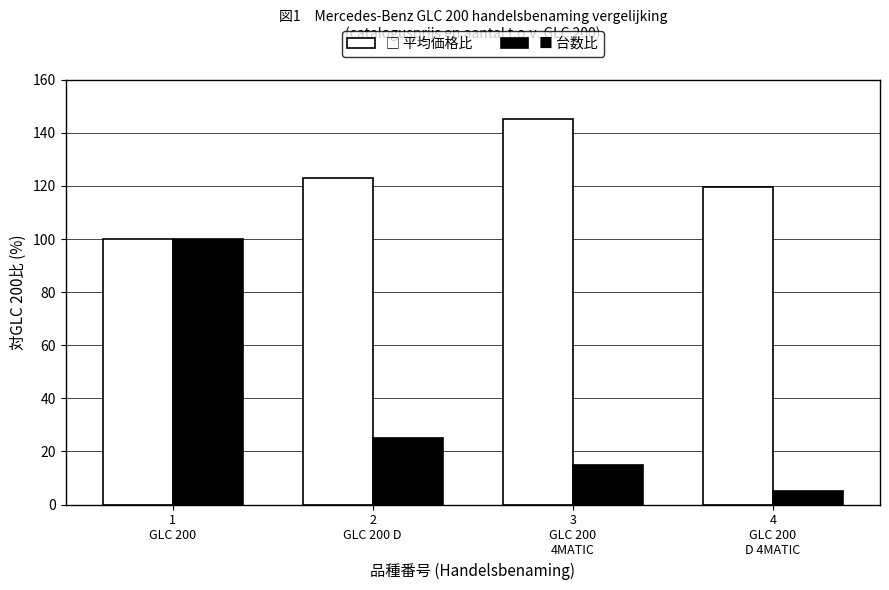

How many data points does each series have?

4